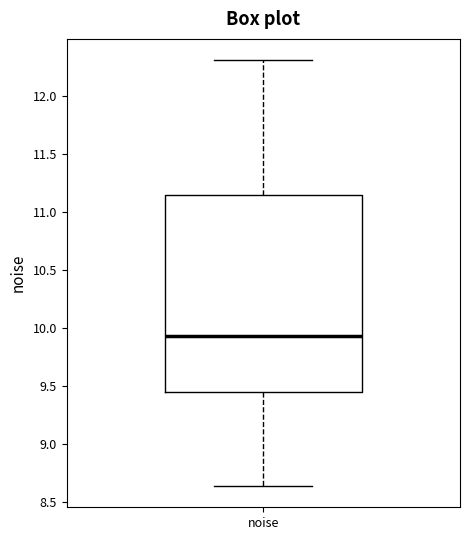

Transcribe this box plot: give where the median line is, the range the box spans, and where the two whiskers end, as read against the y-axis. The values are not printed on the chart, so give them approximately, as read against the axis.

median 9.95, box 9.45 to 11.15, whiskers 8.65 to 12.30